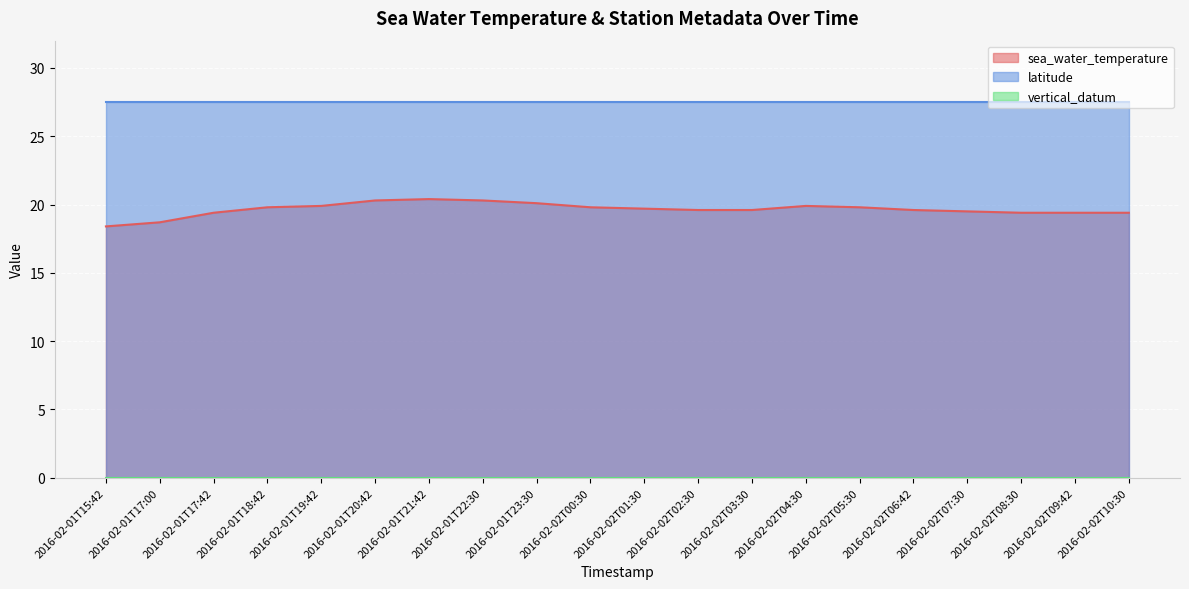

What is the approximate value of sea_water_temperature at 2016-02-02T08:30?

19.4